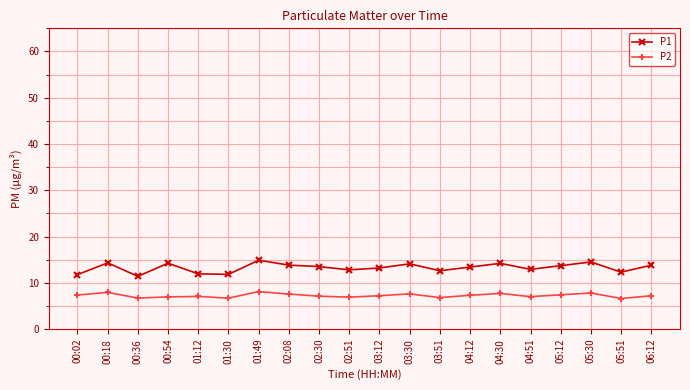

Read the P2 value at 04:30.

7.7